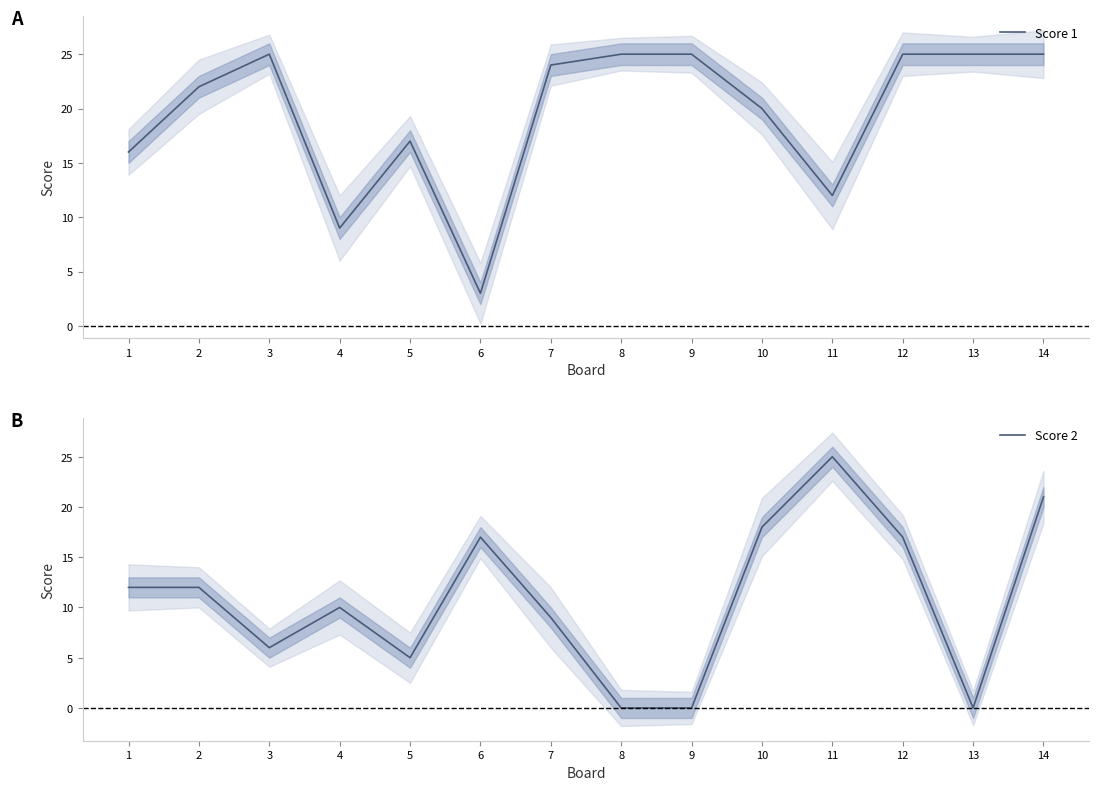

Which category has the highest value in the Score 1 series?

3